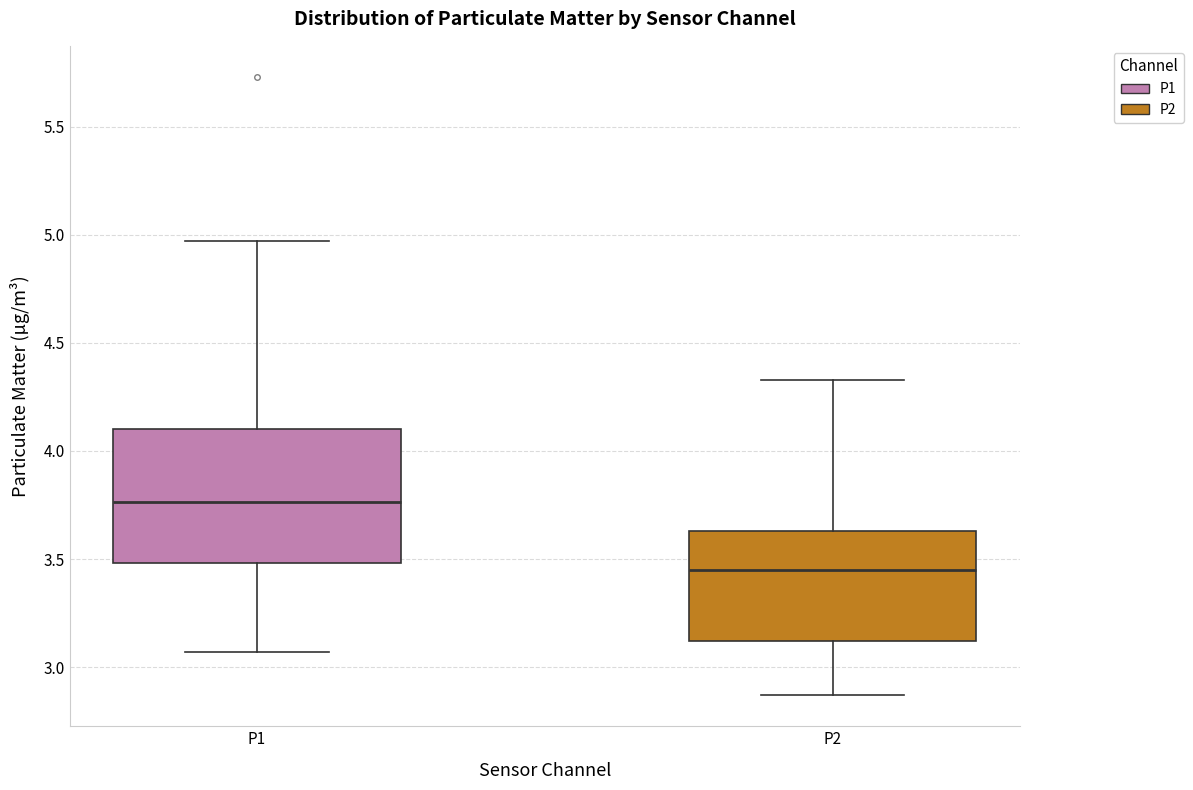

Which box's median line is the highest?

P1